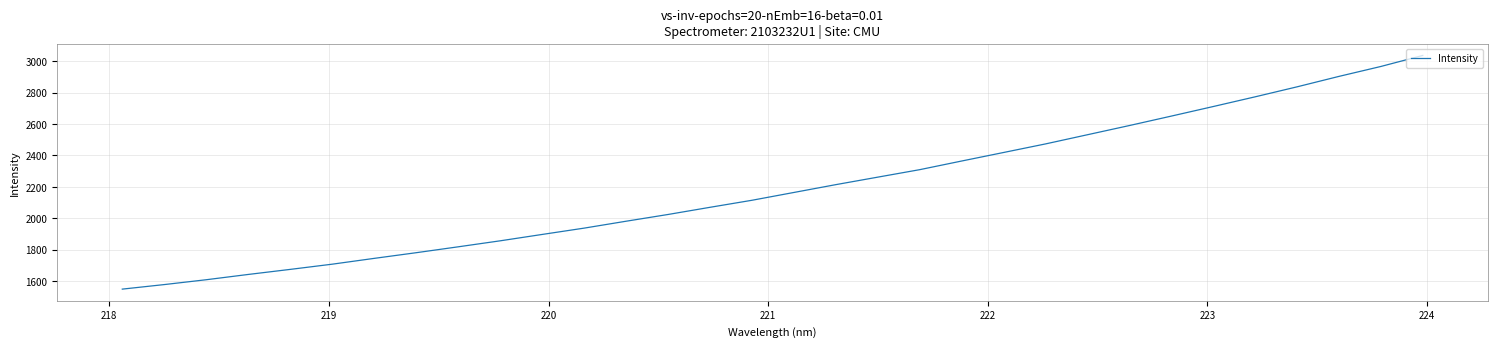

What is the minimum value shown in the chart?

1547.9